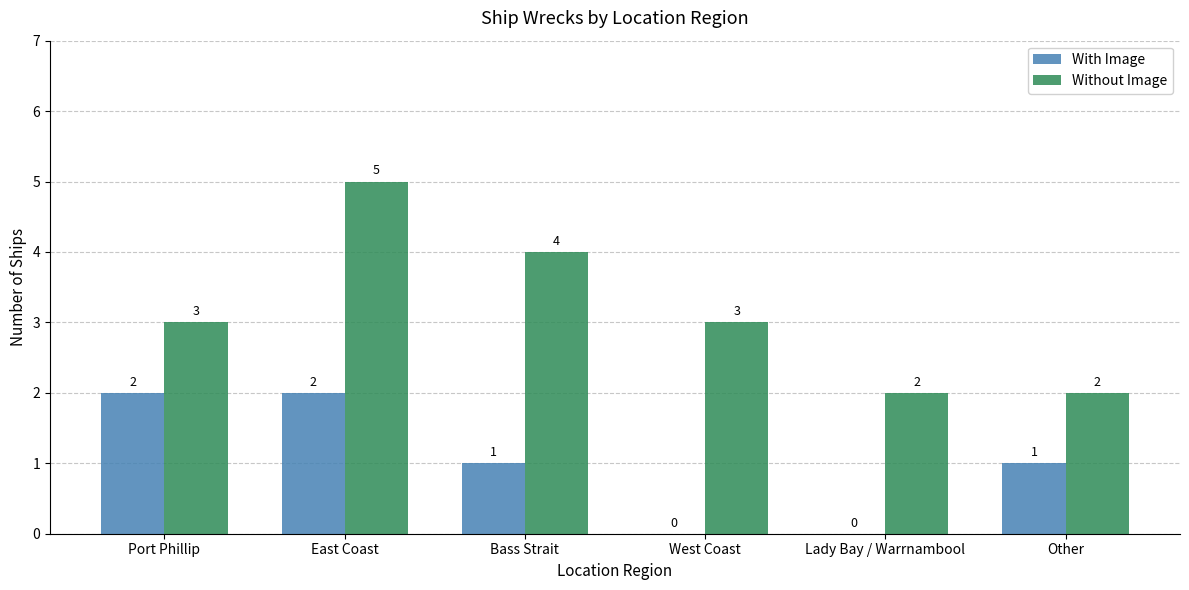

What is the sum of all With Image values?

6